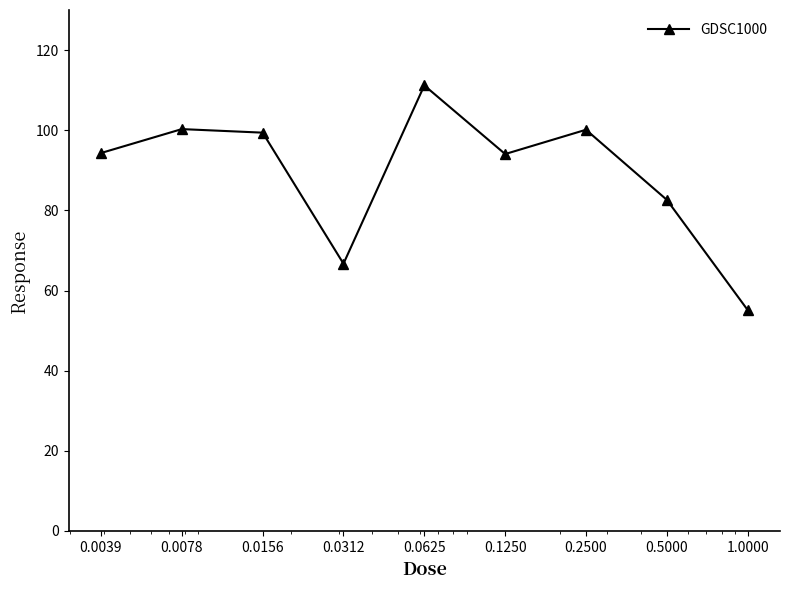

What is the maximum value shown in the chart?

111.2